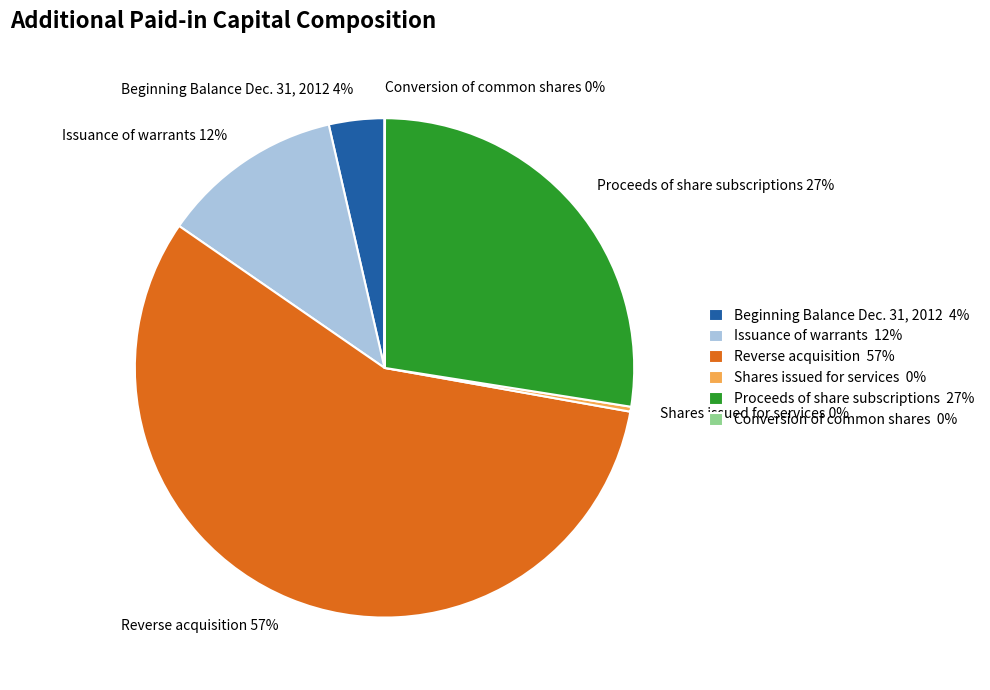

Between Reverse acquisition 57% and Shares issued for services 0%, which is larger?

Reverse acquisition 57%